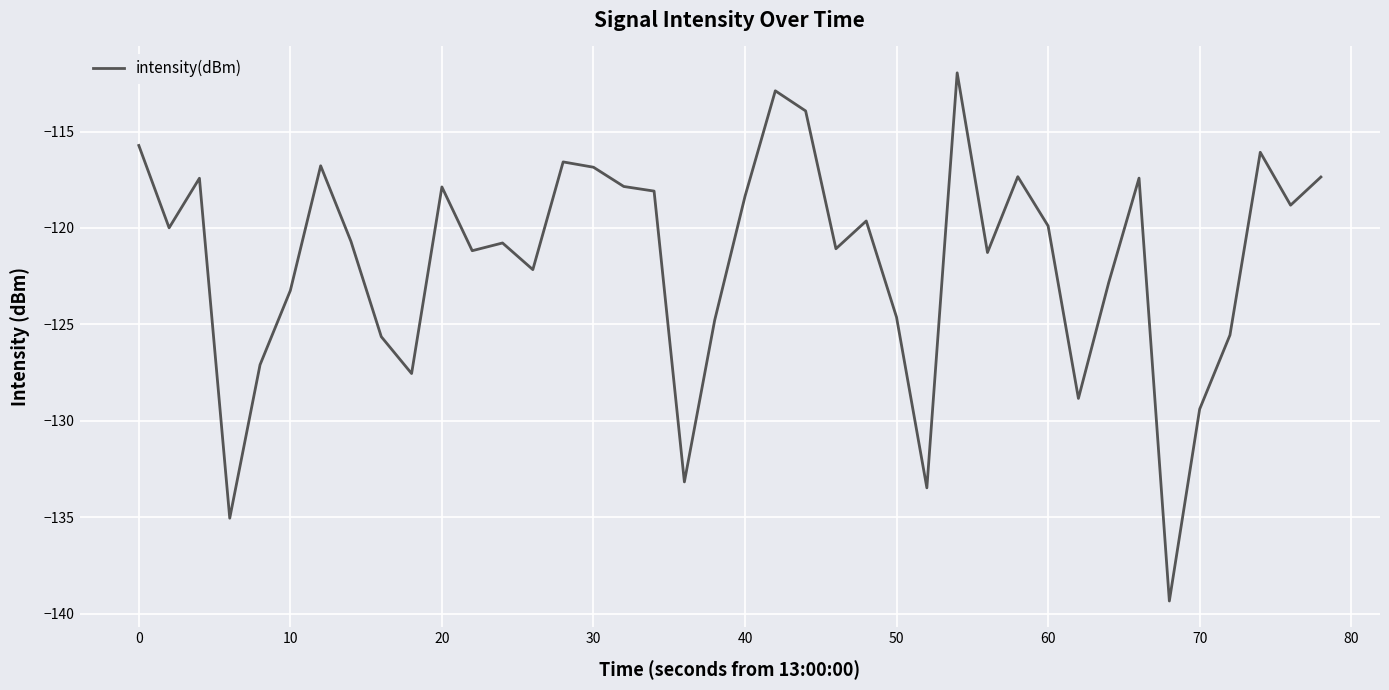

How many lines are shown in the chart?

1